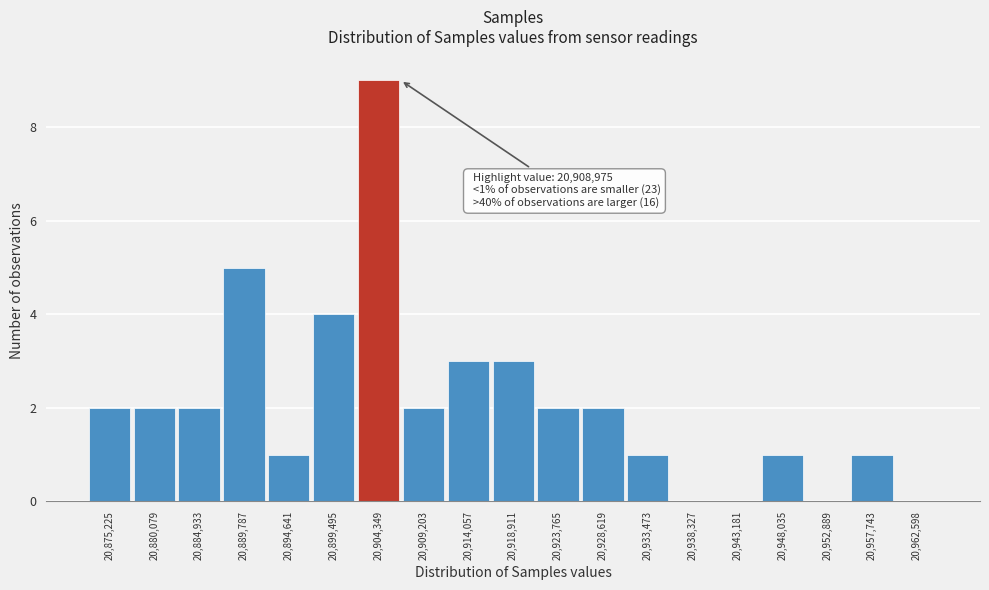

Reading left to right, extract all data points from this chart.

20,875,225=2	20,880,079=2	20,884,933=2	20,889,787=5	20,894,641=1	20,899,495=4	20,904,349=9	20,909,203=2	20,914,057=3	20,918,911=3	20,923,765=2	20,928,619=2	20,933,473=1	20,938,327=0	20,943,181=0	20,948,035=1	20,952,889=0	20,957,743=1	20,962,598=0